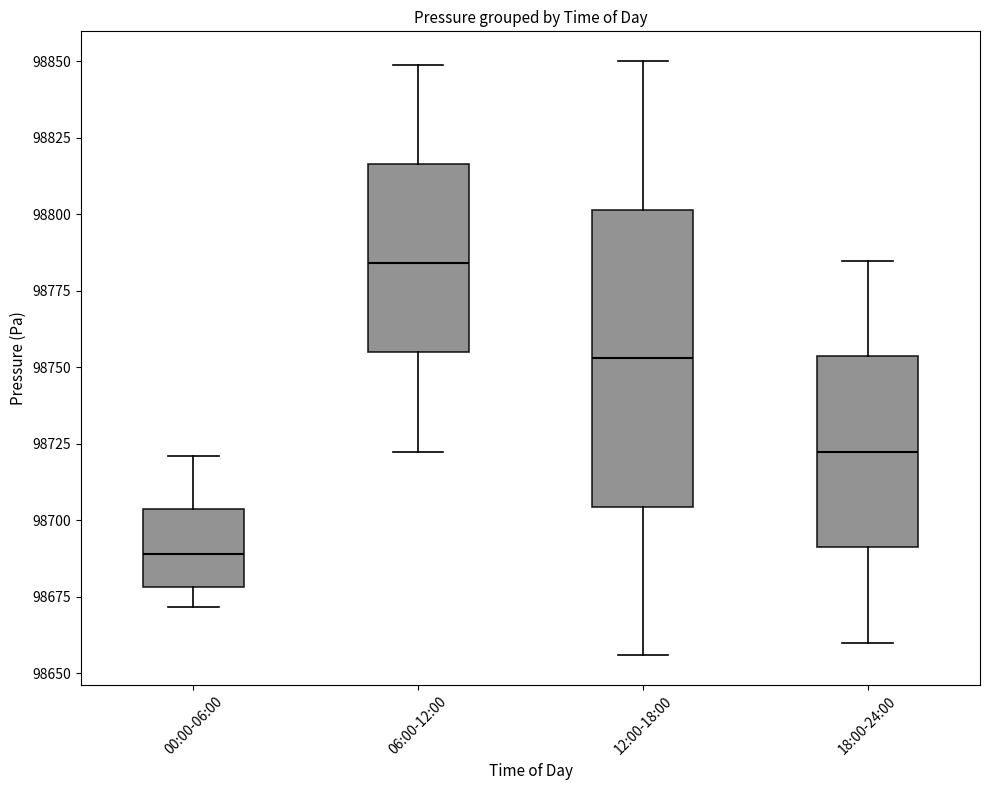

Which box has the lowest median line?

00:00-06:00